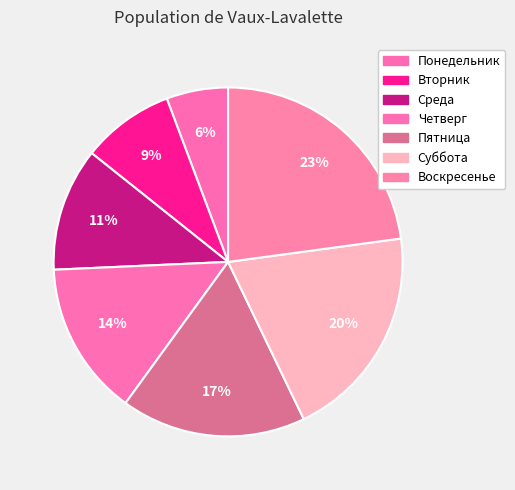

True or false: Суббота accounts for 20% of the total.

True